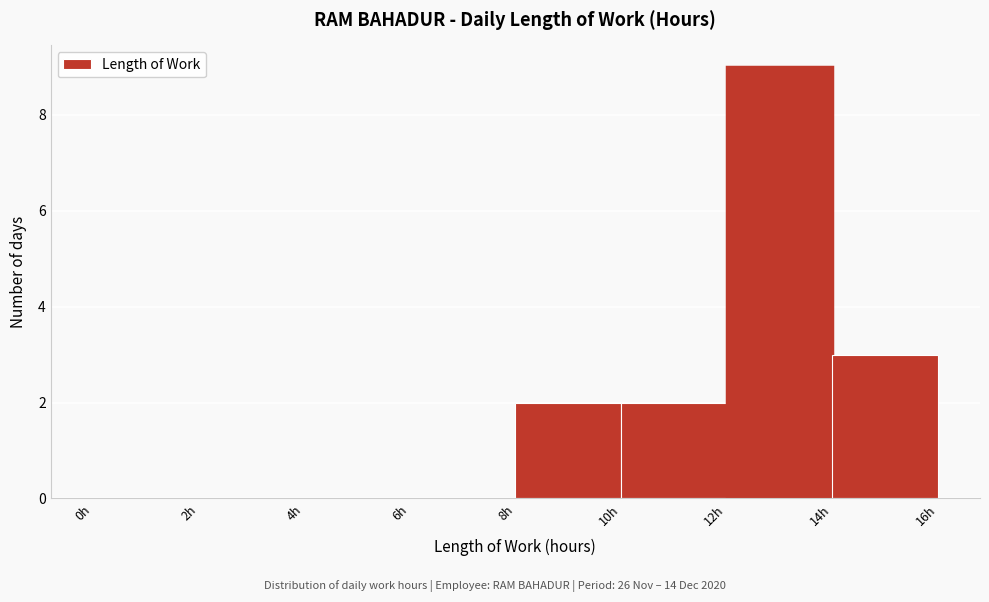

Which range on the x-axis has the tallest bar?

12 to 14